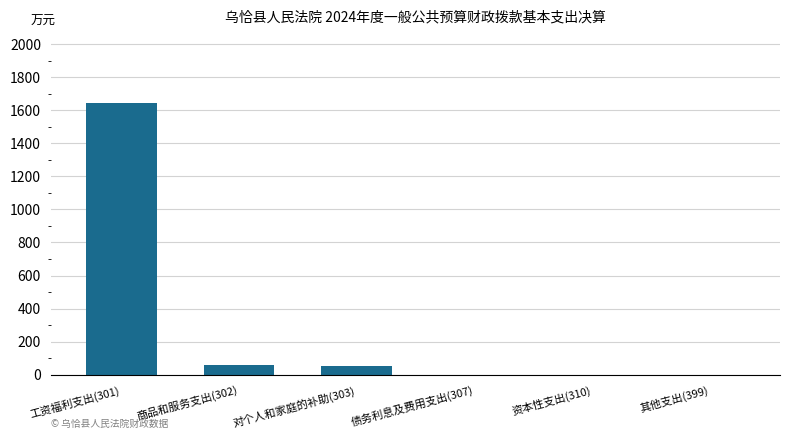

What is the sum of all values?

1759.6